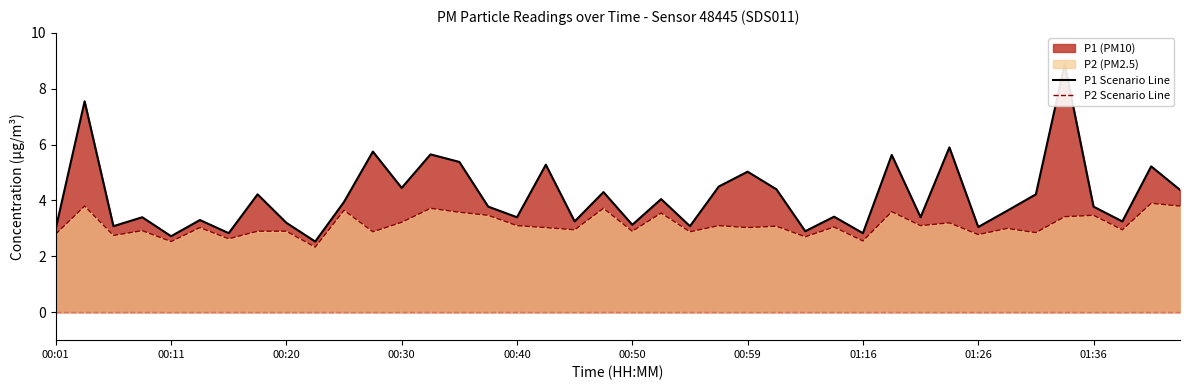

Where is P1 Scenario Line nearest to the value 5?

00:59